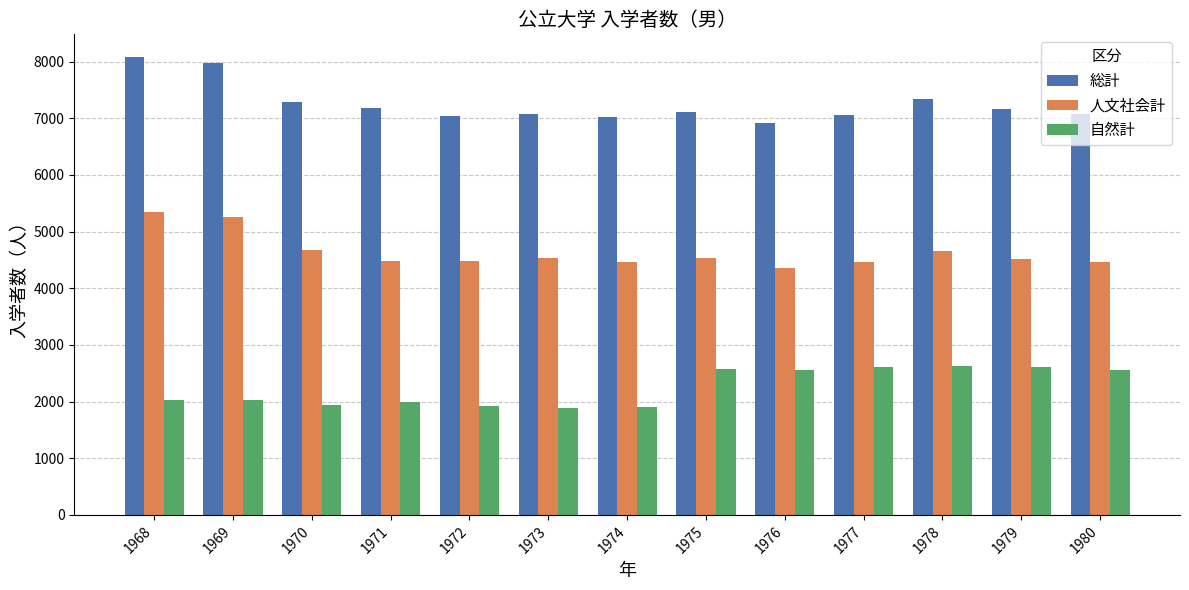

Rank the series by their maximum value, from lowest to highest.

自然計, 人文社会計, 総計